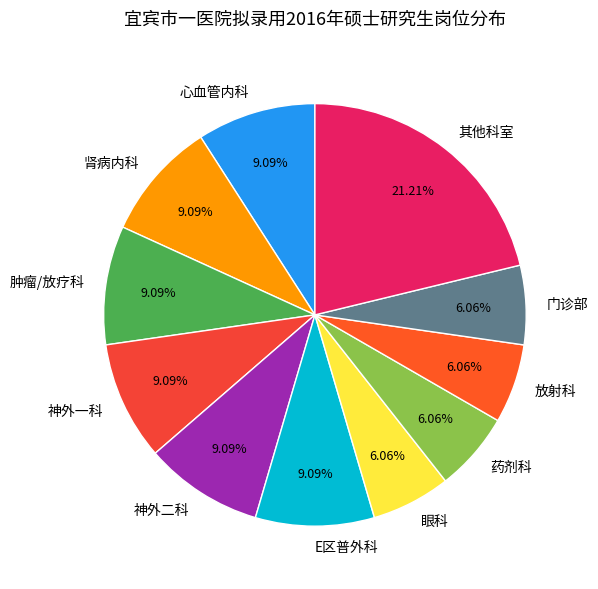

To the nearest percent, what is the average slice percentage?

9%